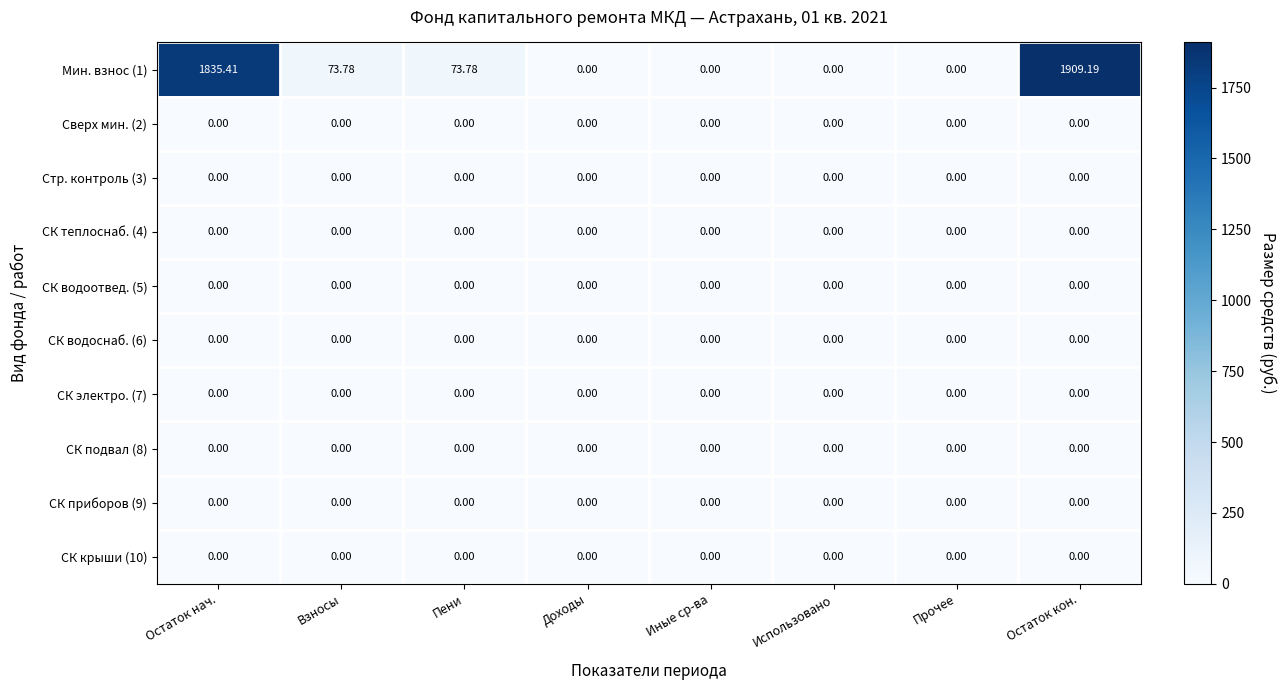

Which category has the highest value across all series?

Остаток кон.